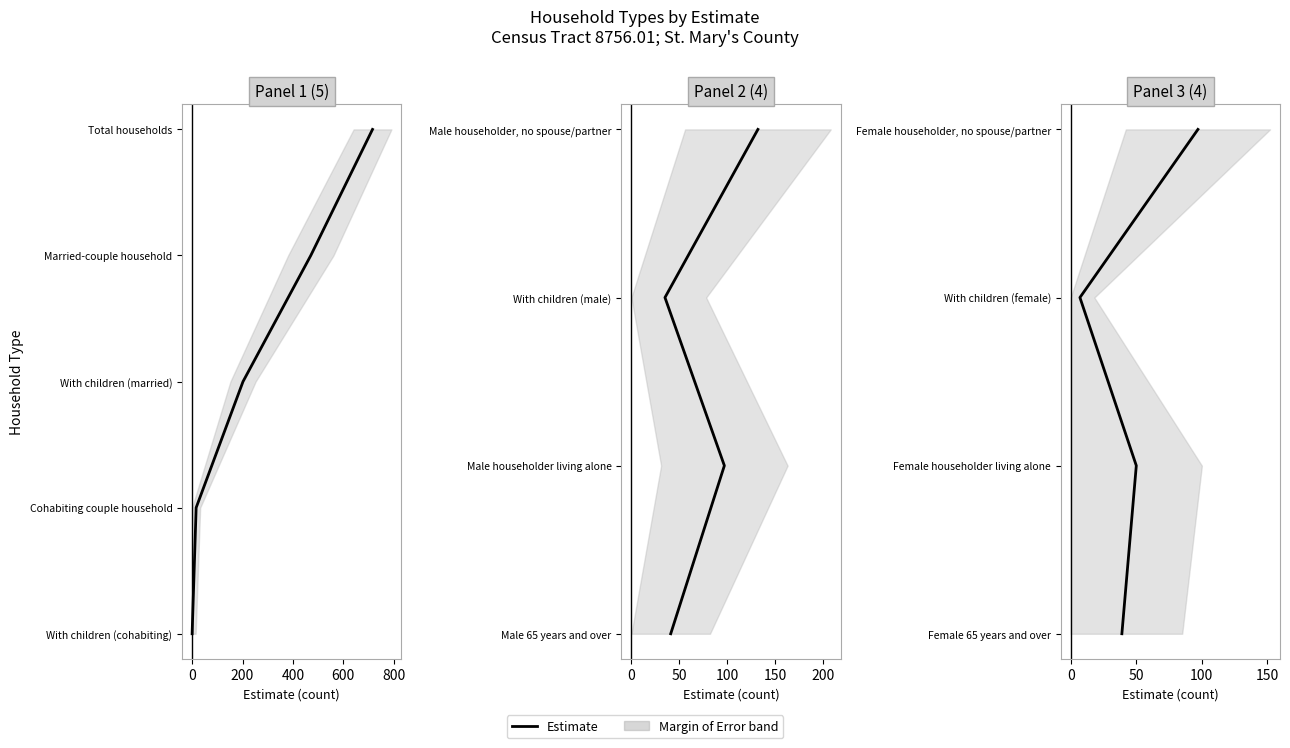

How many values are between 1 and 3?

3